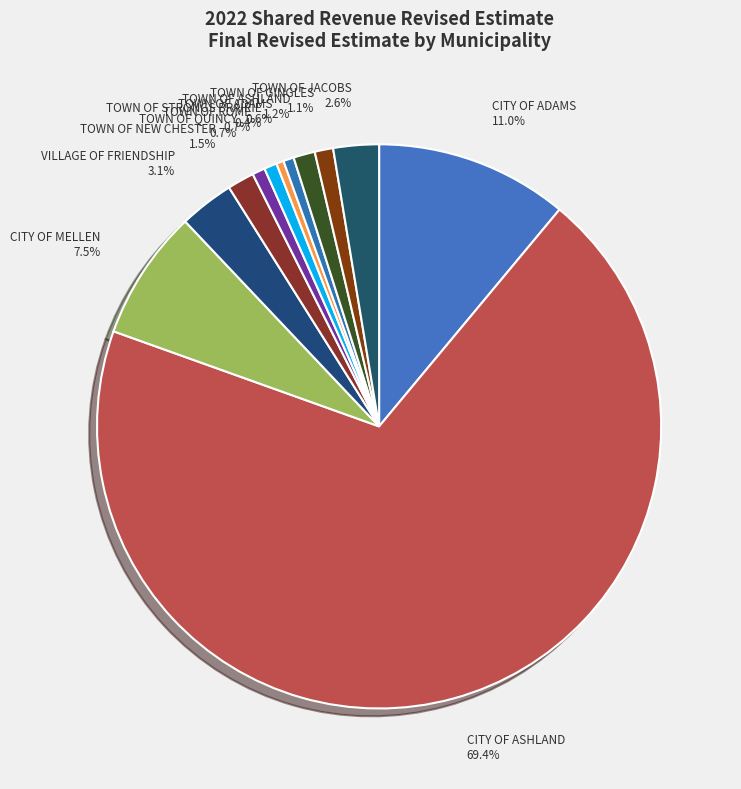

To the nearest percent, what is the average slice percentage?

8%